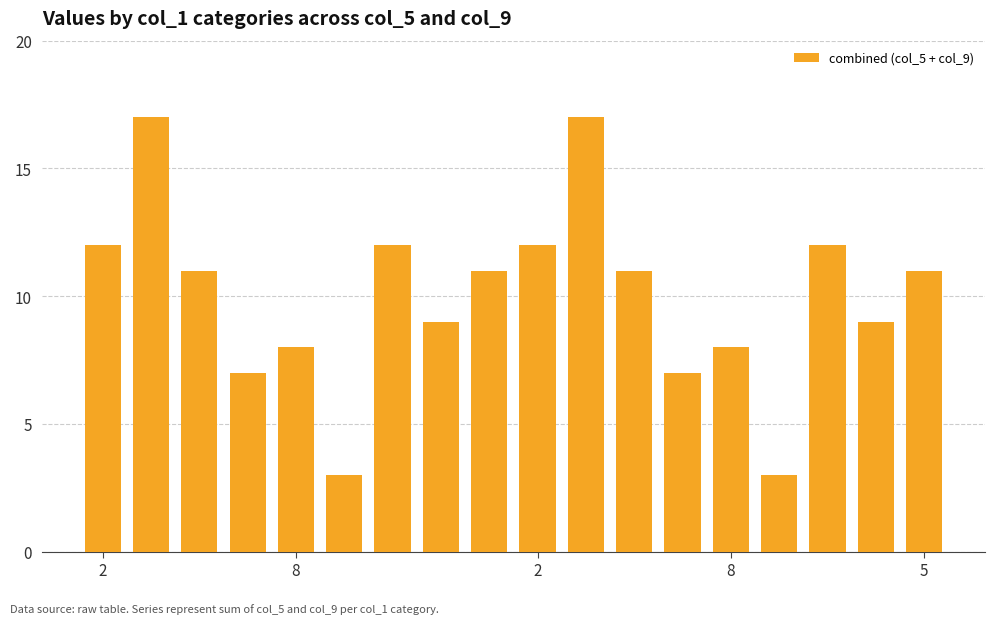

Reading left to right, extract all data points from this chart.

12	17	11	7	8	3	12	9	11	12	17	11	7	8	3	12	9	11